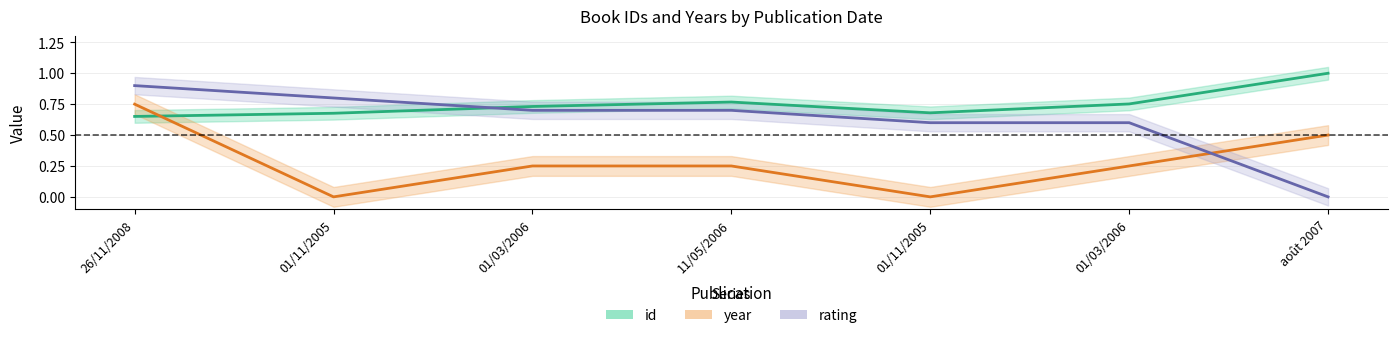

Rank the categories by id value from lowest to highest.

26/11/2008, 01/11/2005, 01/11/2005, 01/03/2006, 01/03/2006, 11/05/2006, août 2007